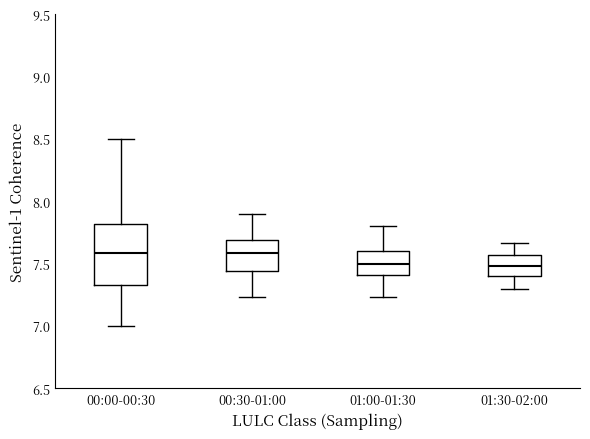

Which box is the tallest, from its lower edge to its upper edge?

00:00-00:30